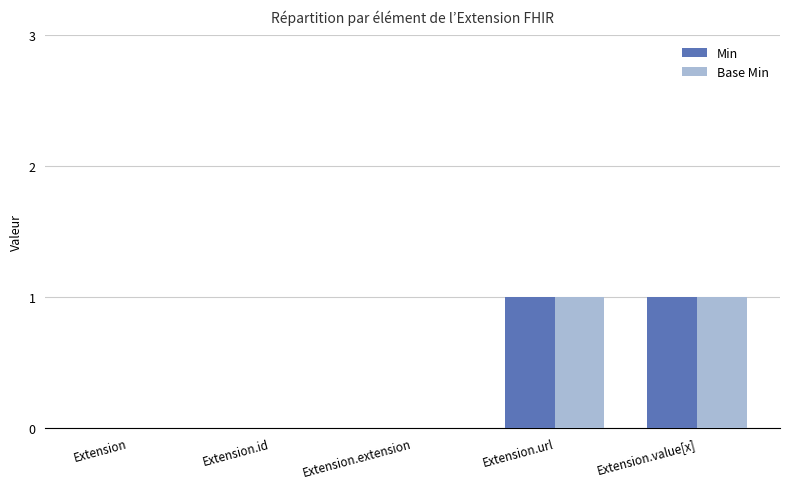

Is it true that Base Min equals 1 at Extension.url?

True